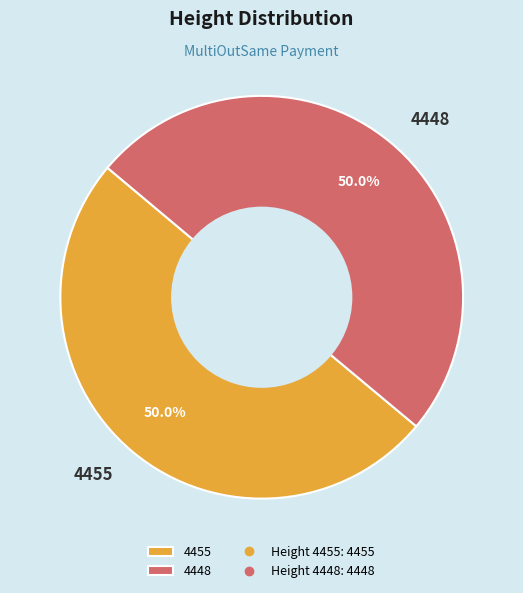

What is the ratio of the value at 4455 to the value at 4448?

1.0